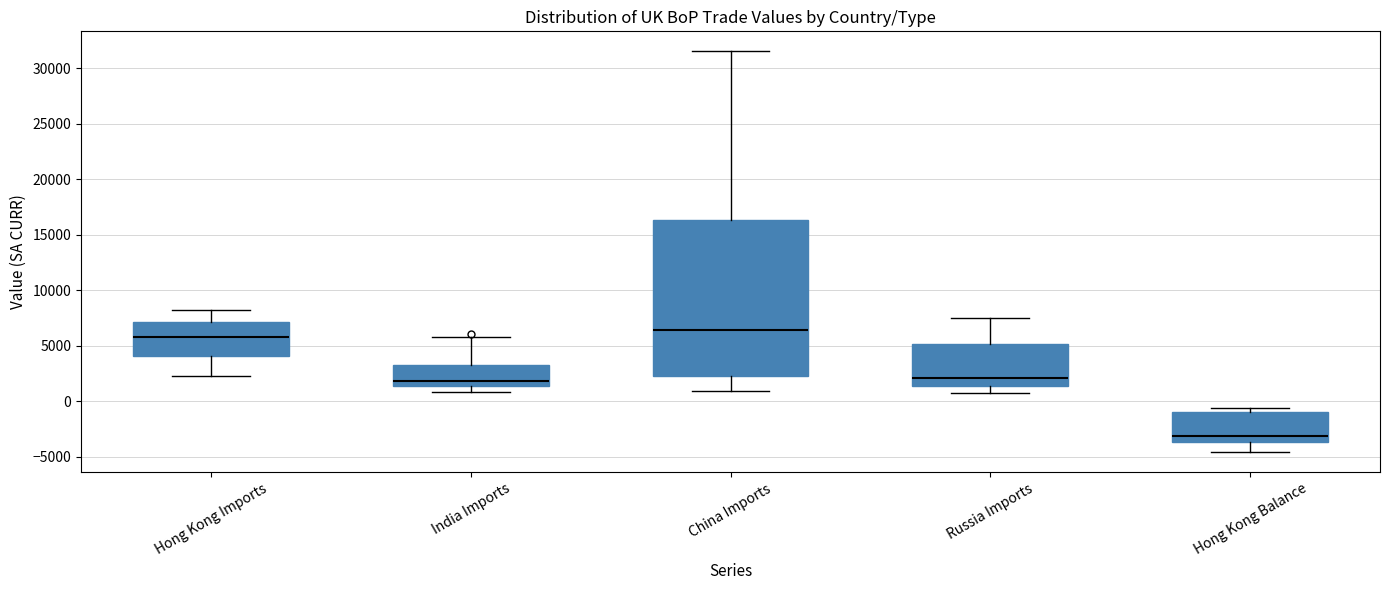

Comparing the boxes themselves (not the whiskers), which one is the tallest?

China Imports